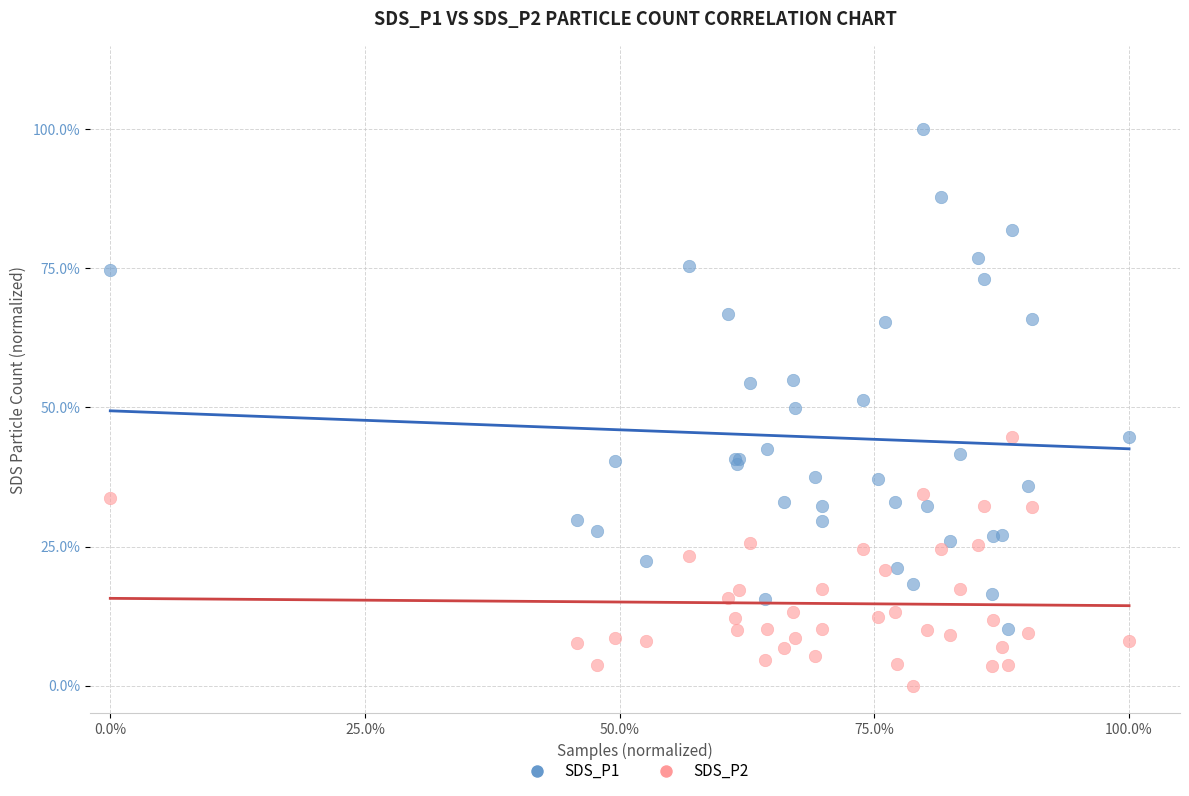

Which series contains the highest Y value?

SDS_P1